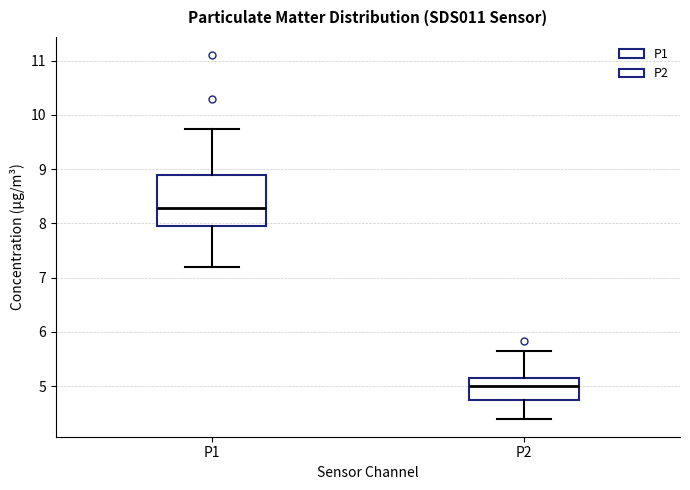

Which box has the highest median line?

P1